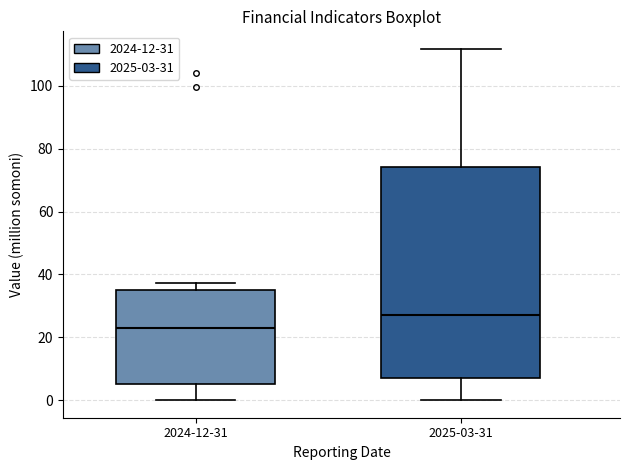

Reading left to right, transcribe this box plot: for each box, give where its median line is, the range the box spans, and where its two whiskers end, as read against the y-axis. The values are not printed on the chart, so give them approximately, as read against the axis.

2024-12-31: median 24, box 4 to 36, whiskers 0 to 38
2025-03-31: median 28, box 8 to 74, whiskers 0 to 112